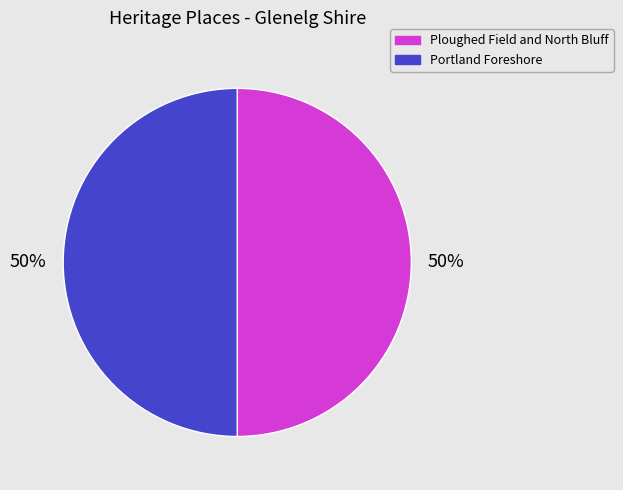

Combined, do Ploughed Field and North Bluff and Portland Foreshore account for over 50%?

Yes